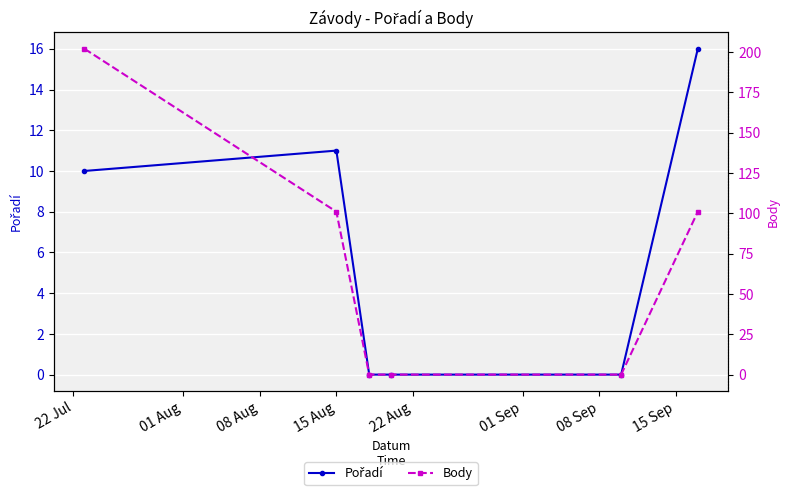

True or false: Pořadí and Body intersect in this chart.

False